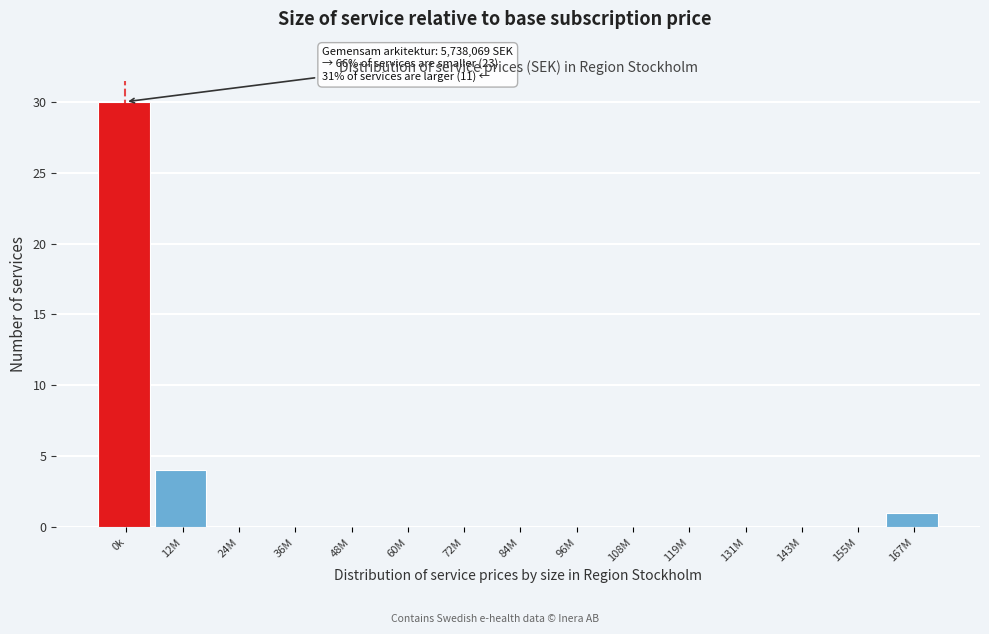

Reading right to left, transcribe all the data shown in this chart.

167M=1	155M=0	143M=0	131M=0	119M=0	108M=0	96M=0	84M=0	72M=0	60M=0	48M=0	36M=0	24M=0	12M=4	0k=30